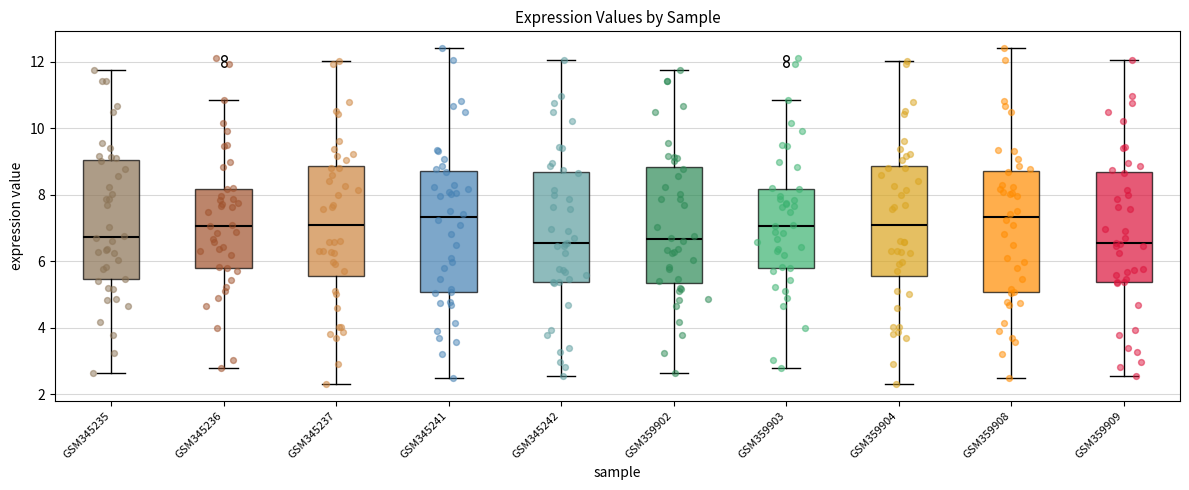

Reading left to right, read every box against the y-axis: the position of its median line, the range the box covers, and the ends of its whiskers. The values are not printed on the chart, so give them approximately, as read against the axis.

GSM345235: median 6.8, box 5.4 to 9.0, whiskers 2.6 to 11.8
GSM345236: median 7.0, box 5.8 to 8.2, whiskers 2.8 to 10.8
GSM345237: median 7.2, box 5.6 to 8.8, whiskers 2.4 to 12.0
GSM345241: median 7.4, box 5.0 to 8.8, whiskers 2.4 to 12.4
GSM345242: median 6.6, box 5.4 to 8.6, whiskers 2.6 to 12.0
GSM359902: median 6.6, box 5.4 to 8.8, whiskers 2.6 to 11.8
GSM359903: median 7.0, box 5.8 to 8.2, whiskers 2.8 to 10.8
GSM359904: median 7.2, box 5.6 to 8.8, whiskers 2.4 to 12.0
GSM359908: median 7.4, box 5.0 to 8.8, whiskers 2.4 to 12.4
GSM359909: median 6.6, box 5.4 to 8.6, whiskers 2.6 to 12.0